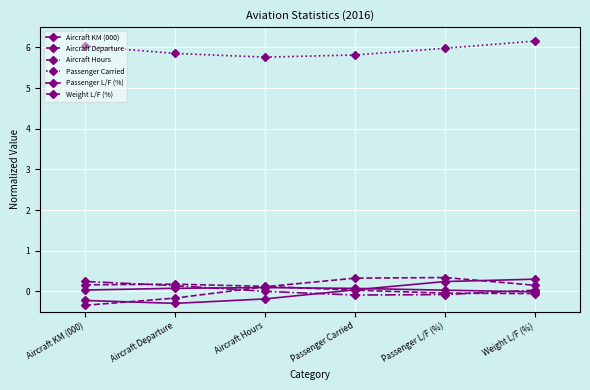

What is the difference between the Aircraft Departure values at Passenger L/F (%) and Aircraft Hours?

0.2